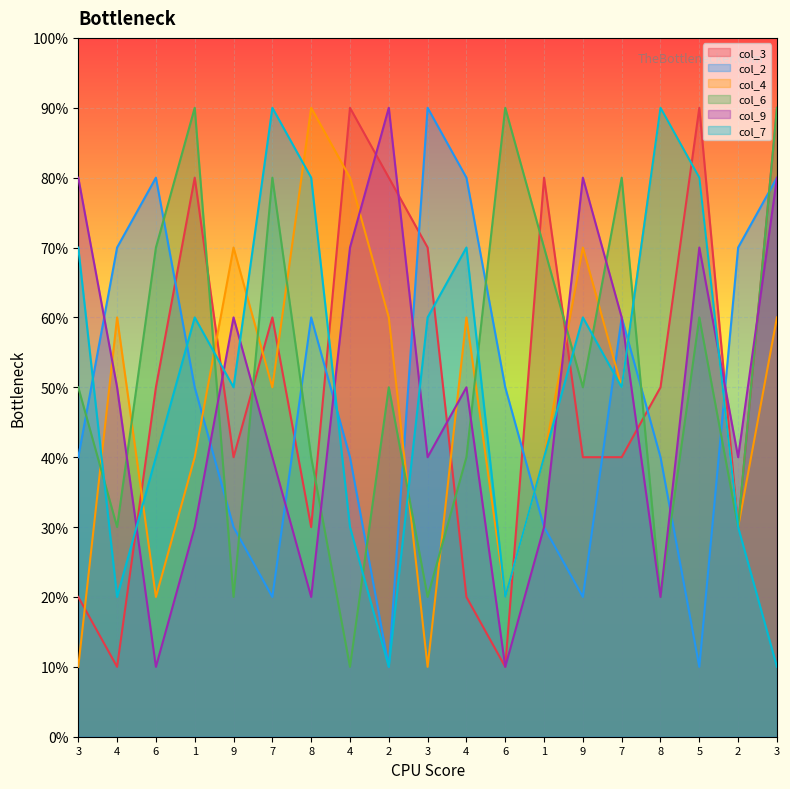

True or false: col_6 and col_9 intersect in this chart.

True